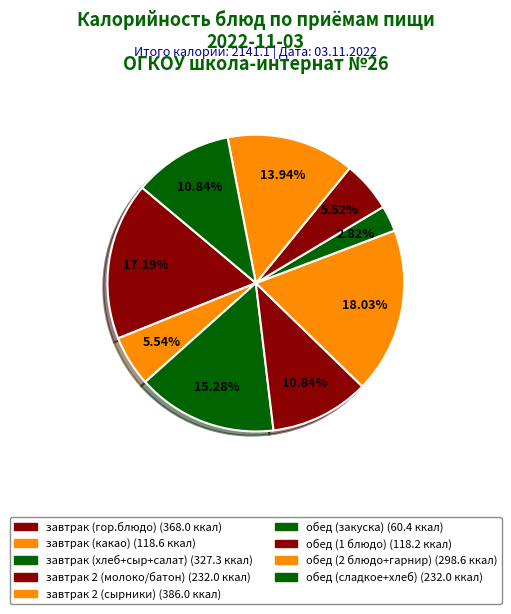

Count the number of slices in the pie.

9